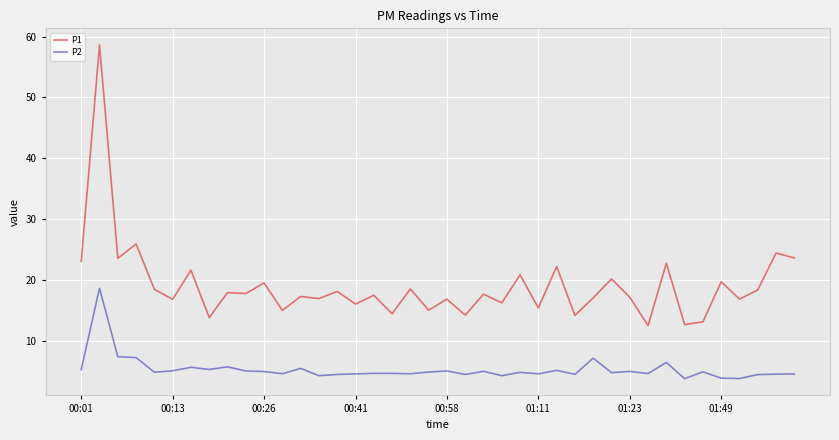

List the series in order of their overall mean, lowest first.

P2, P1